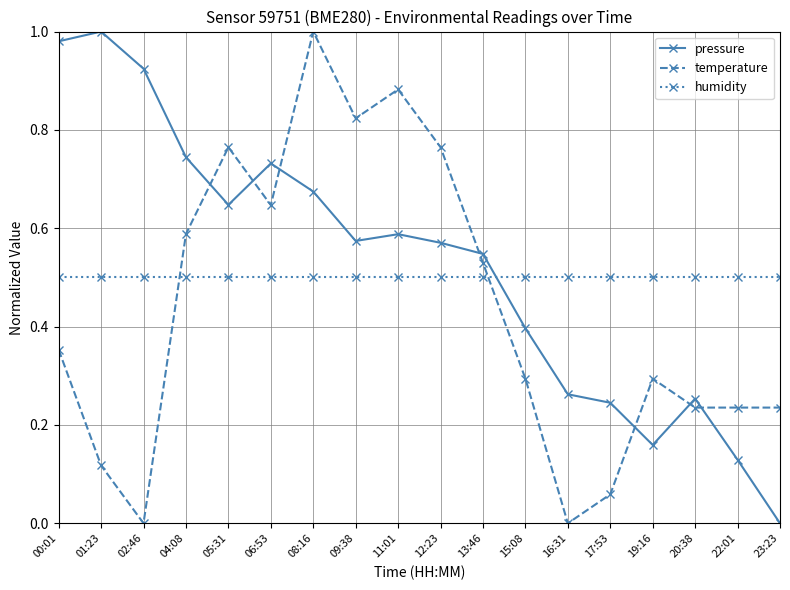

What position from the left is 15:08?

12